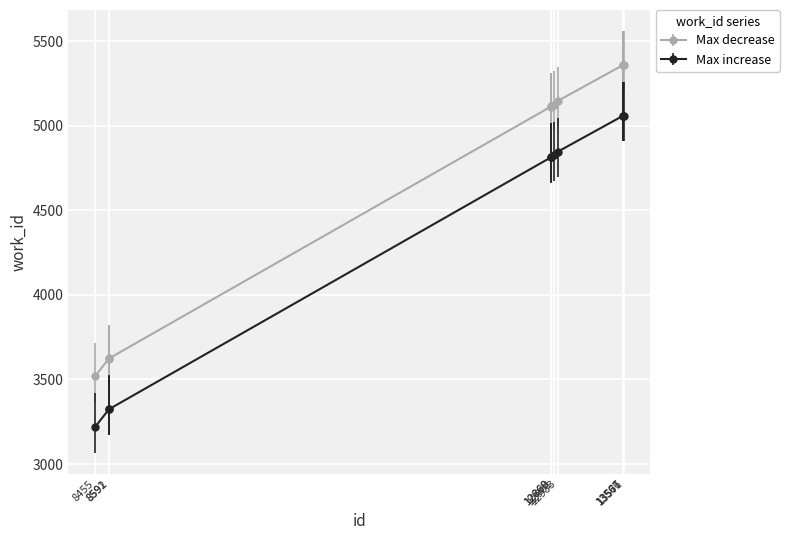

What is the greatest value displayed?

5359